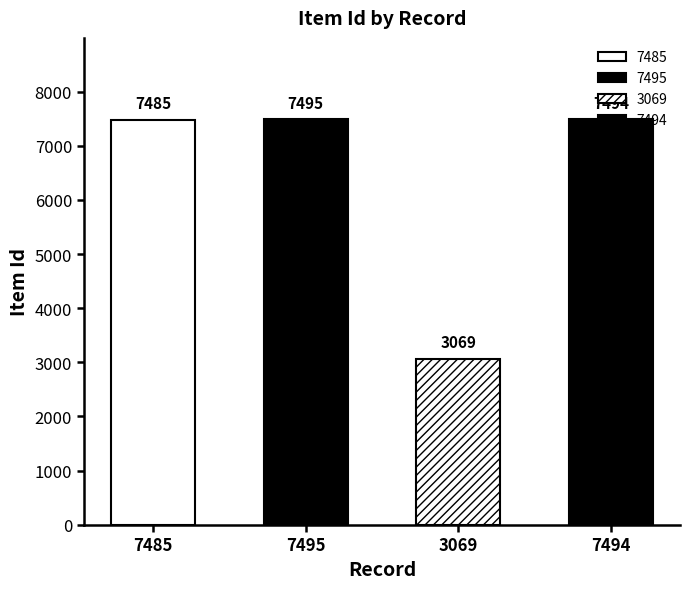

What is the label of the 3rd bar from the right?

7495